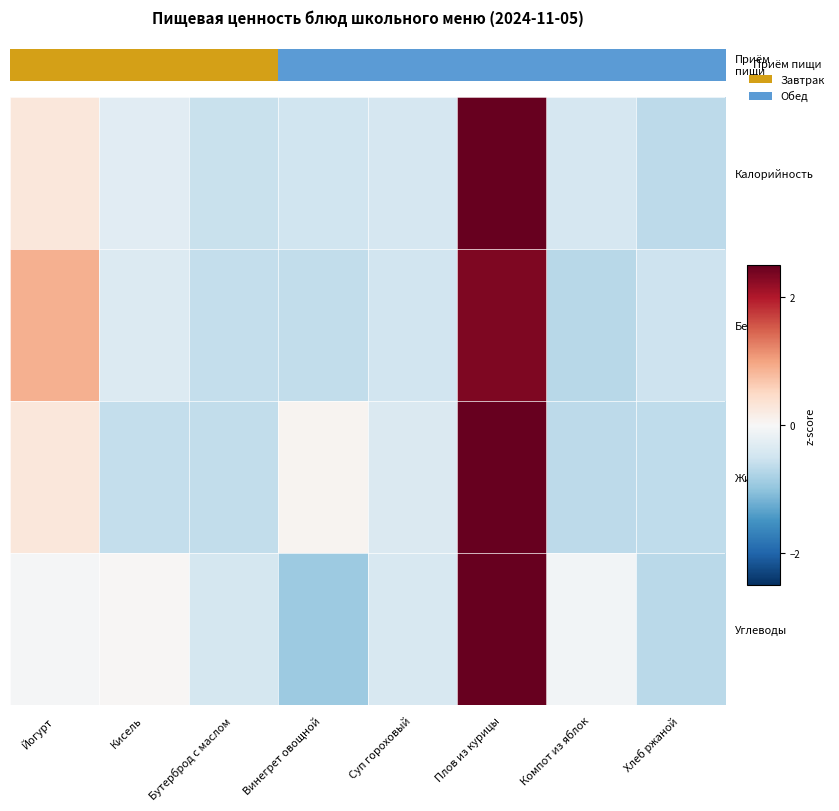

Which category has the lowest value across all series?

Винегрет овощной